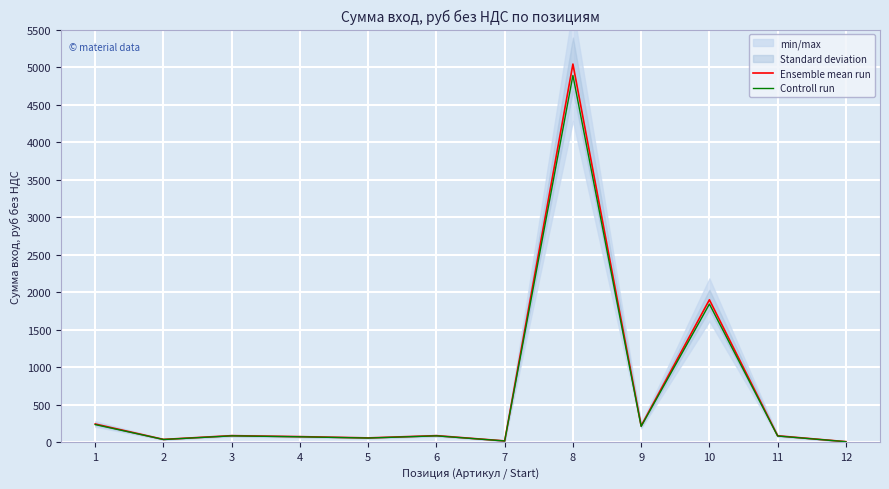

What is the minimum value for Ensemble mean run?

10.0